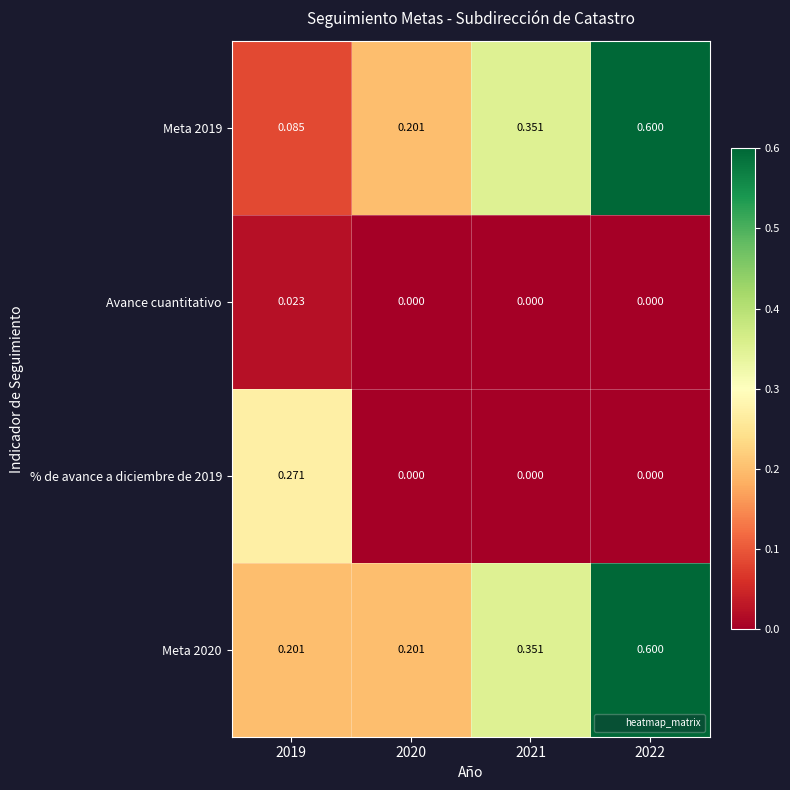

What is the greatest value displayed?

0.6